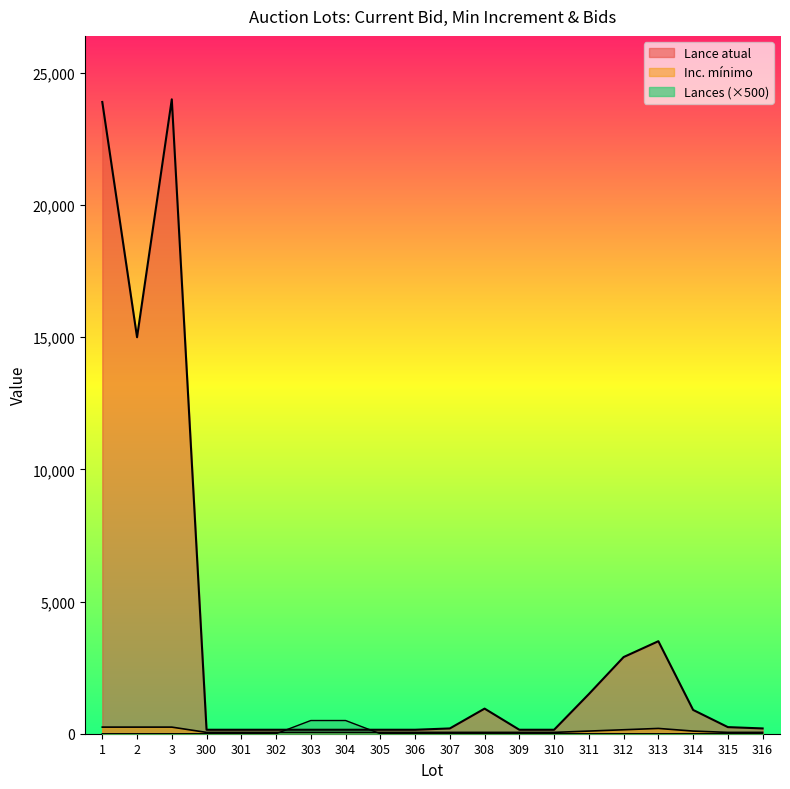

List the labels in order of Lance atual value, largest first.

3, 1, 2, 313, 312, 311, 308, 314, 315, 307, 316, 300, 301, 302, 303, 304, 305, 306, 309, 310